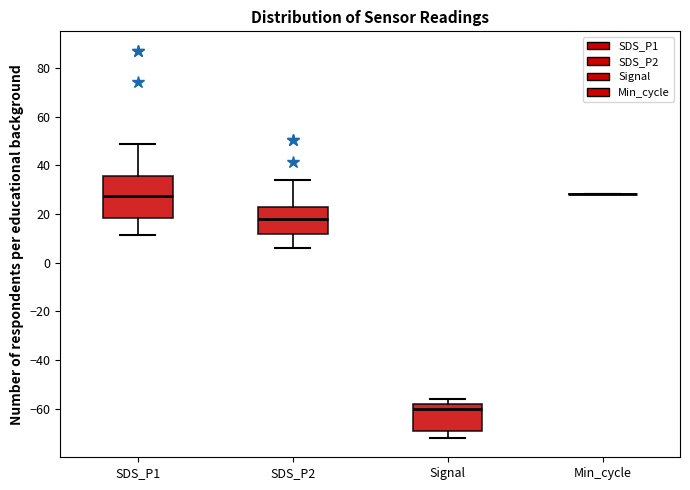

Reading left to right, transcribe this box plot: for each box, give where its median line is, the range the box spans, and where its two whiskers end, as read against the y-axis. The values are not printed on the chart, so give them approximately, as read against the axis.

SDS_P1: median 28, box 18 to 36, whiskers 12 to 48
SDS_P2: median 18, box 12 to 22, whiskers 6 to 34
Signal: median -60, box -68 to -58, whiskers -72 to -56
Min_cycle: box collapsed to a line at 28, whiskers 28 to 28